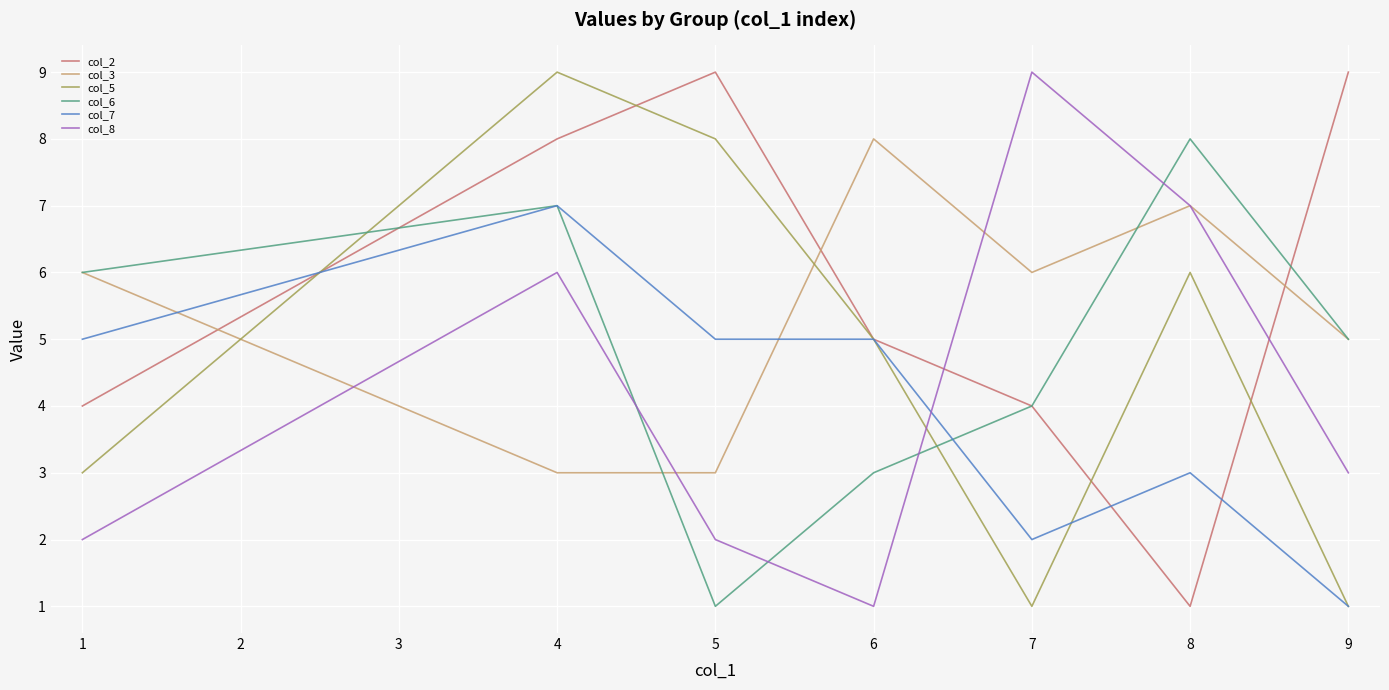

At which category is the sum across all series the highest?

4